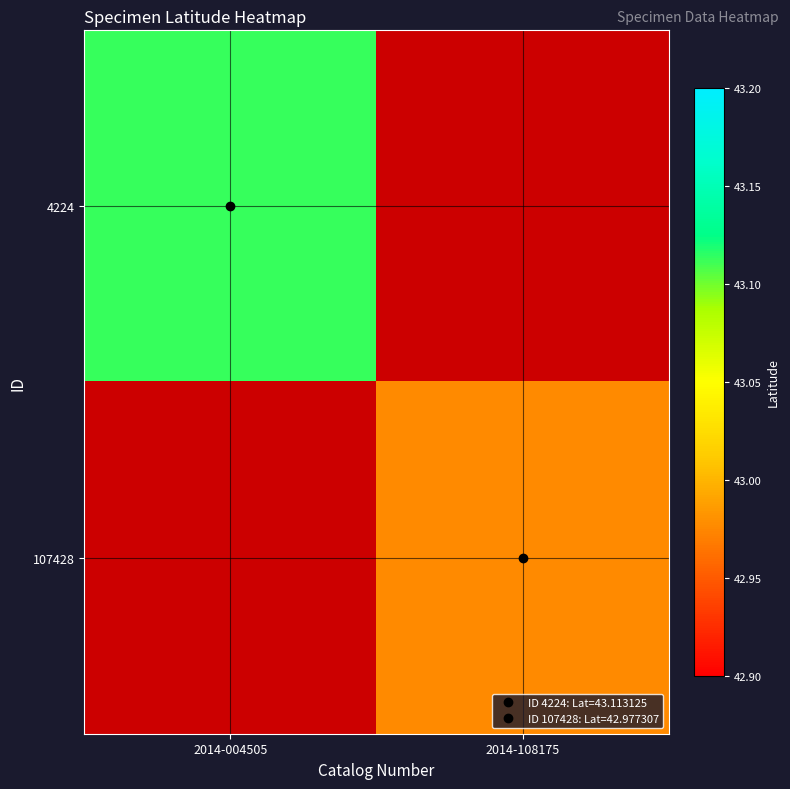

Rank the series at 2014-108175 from lowest to highest value.

4224, 107428